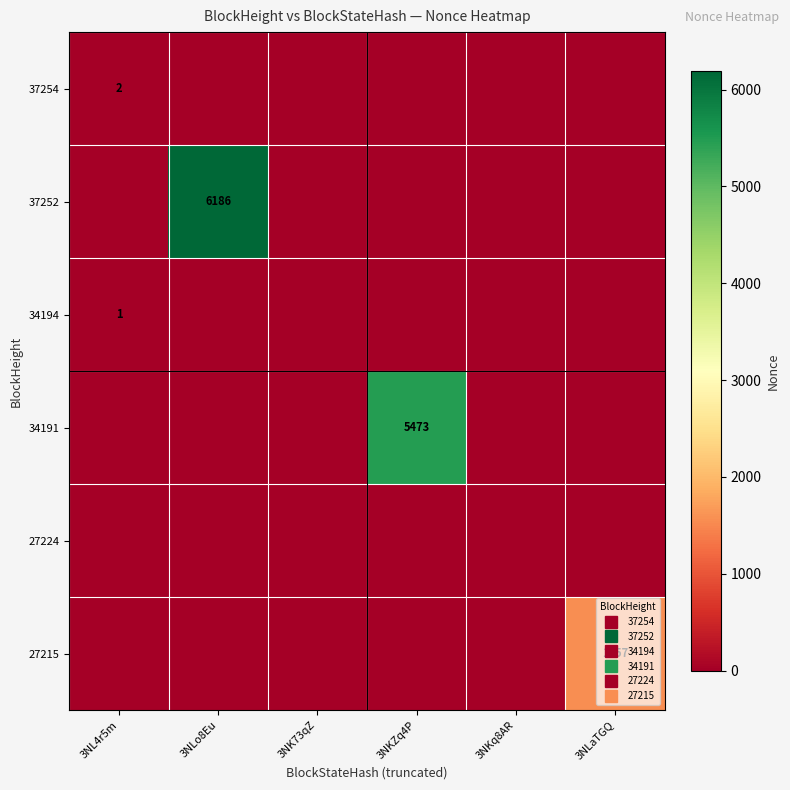

Between 3NKZq4P and 3NLo8Eu, which is larger?

3NKZq4P